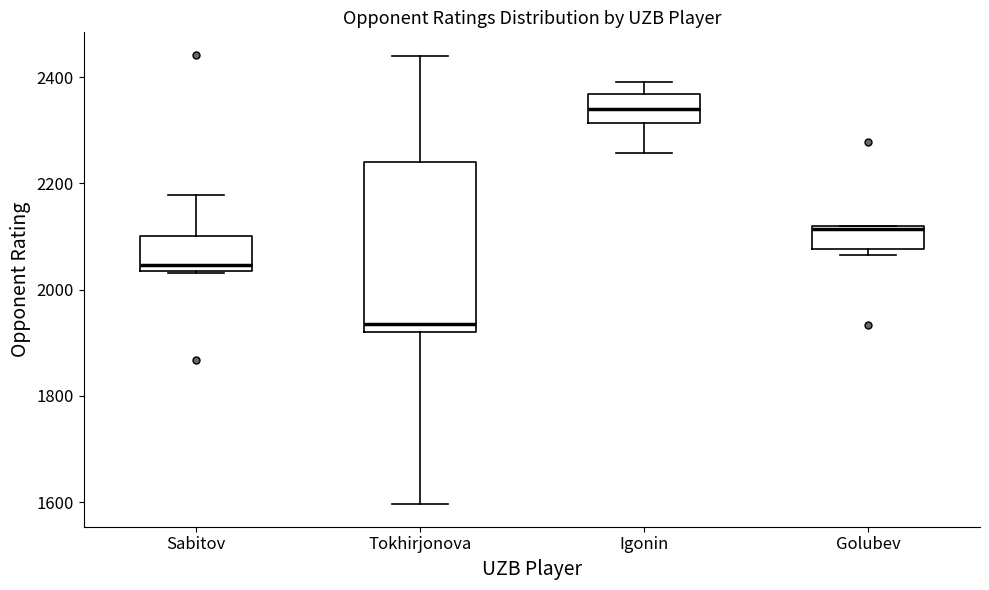

Which box has the highest median line?

Igonin